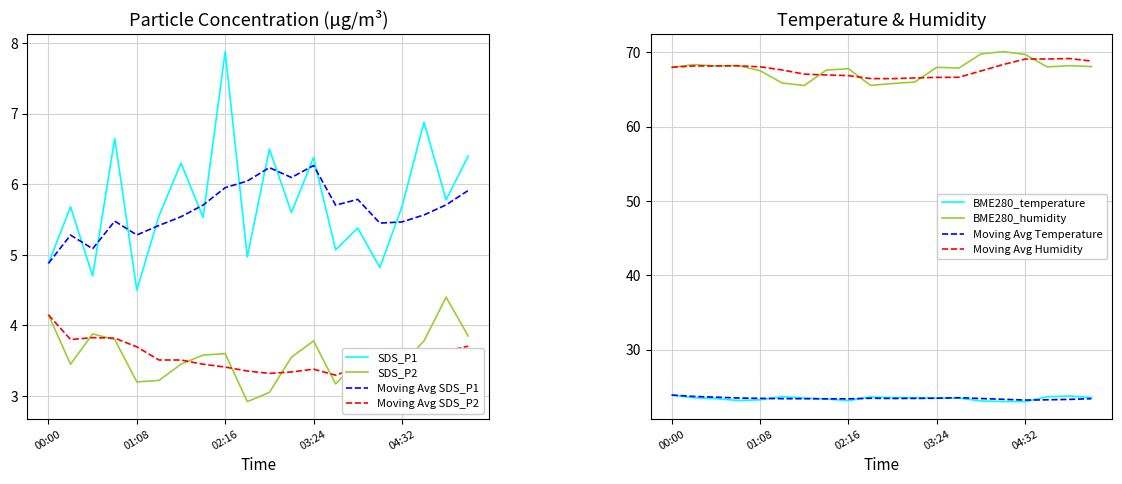

How many data points does each series have?

20